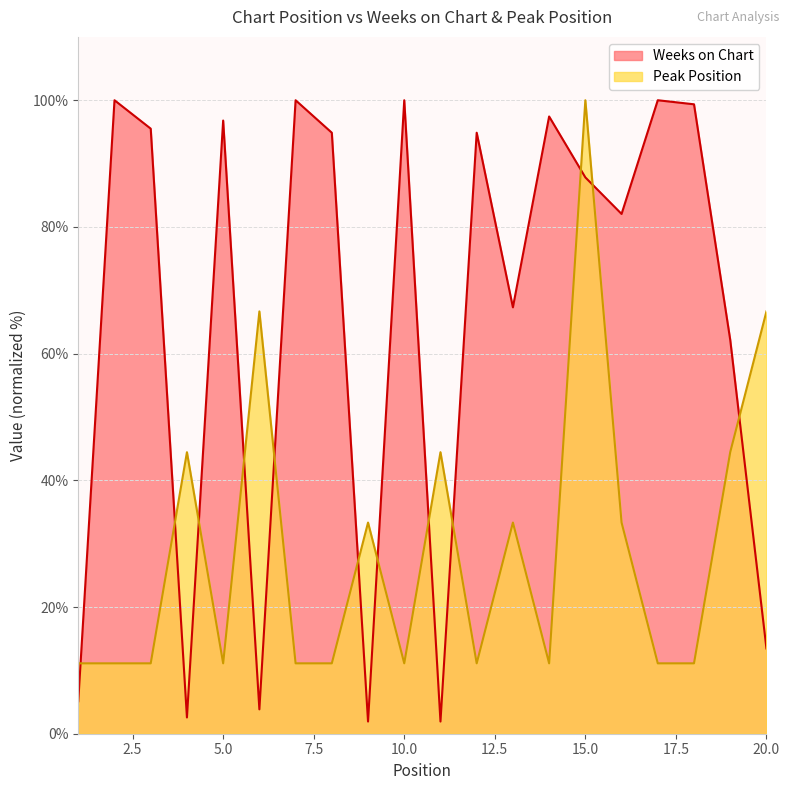

At which category does Weeks on Chart reach its first local valley?

4